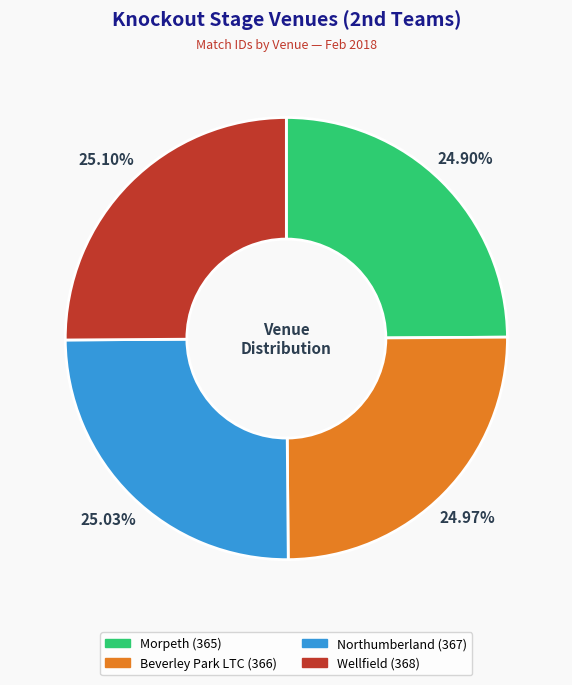

How many segments does this pie chart have?

4